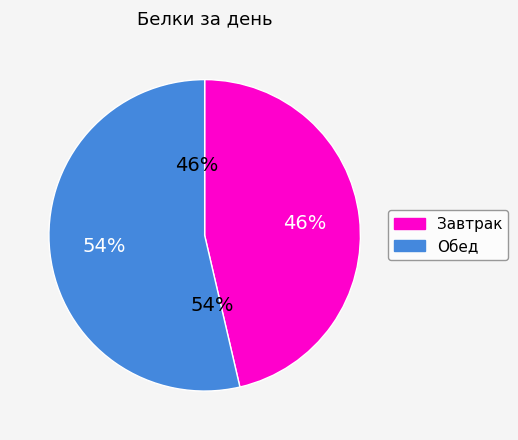

Which category has the biggest portion of the pie?

Обед